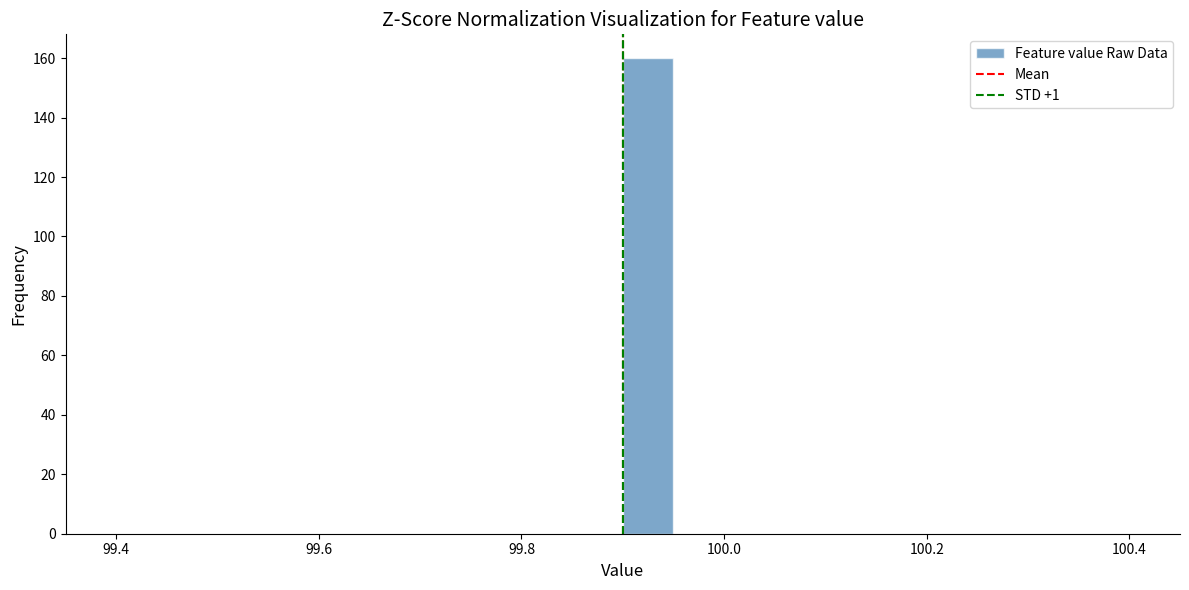

Around what value on the x-axis is the tallest bar? Give the approximate position of its centre, as read against the axis.

99.92